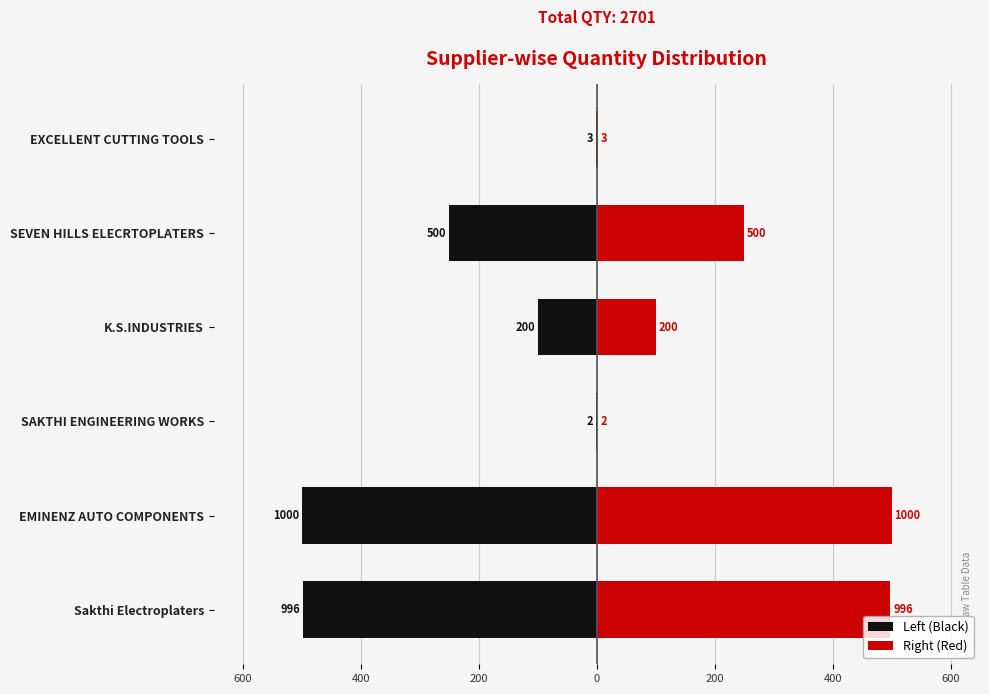

What is the average value of the Right (Red) series?

225.1